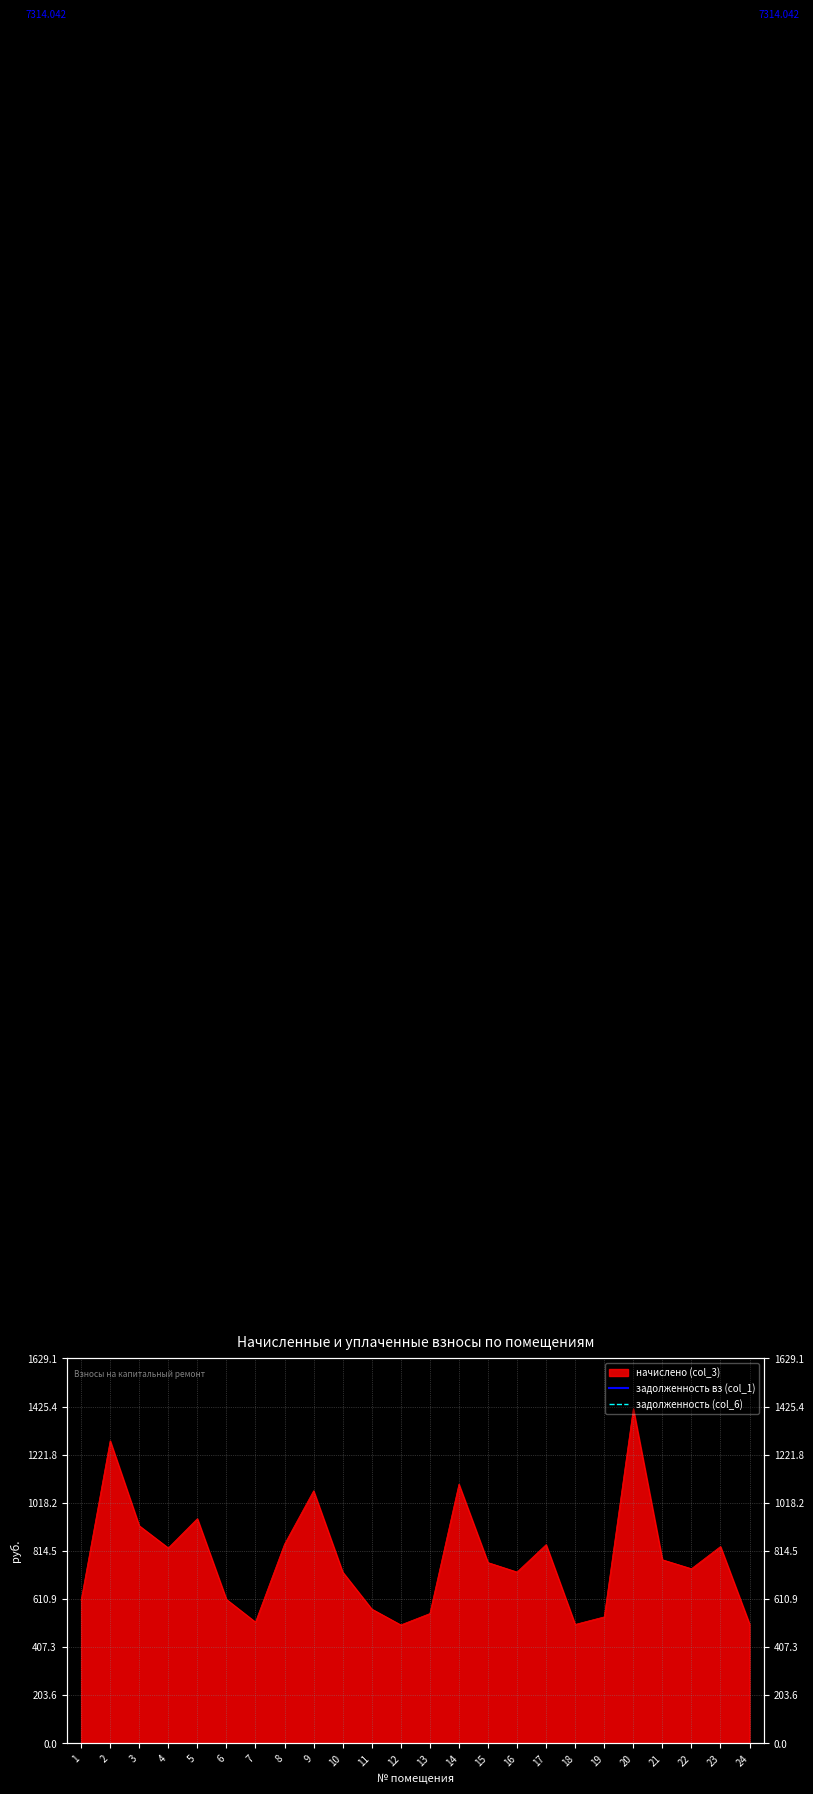

Is it true that задолженность вз (col_1) equals 9651.3 at 2?

False